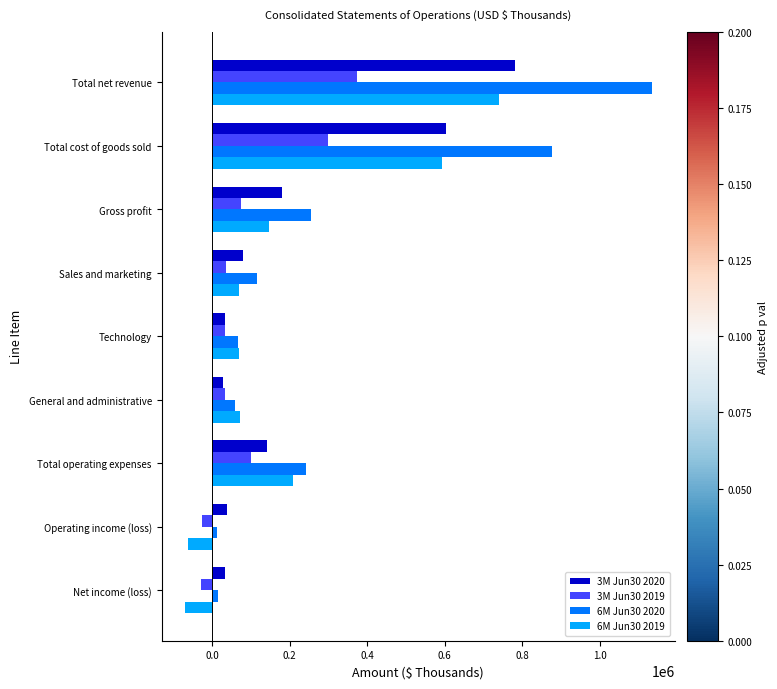

Is it true that 6M Jun30 2019 equals 741438 at Total net revenue?

True